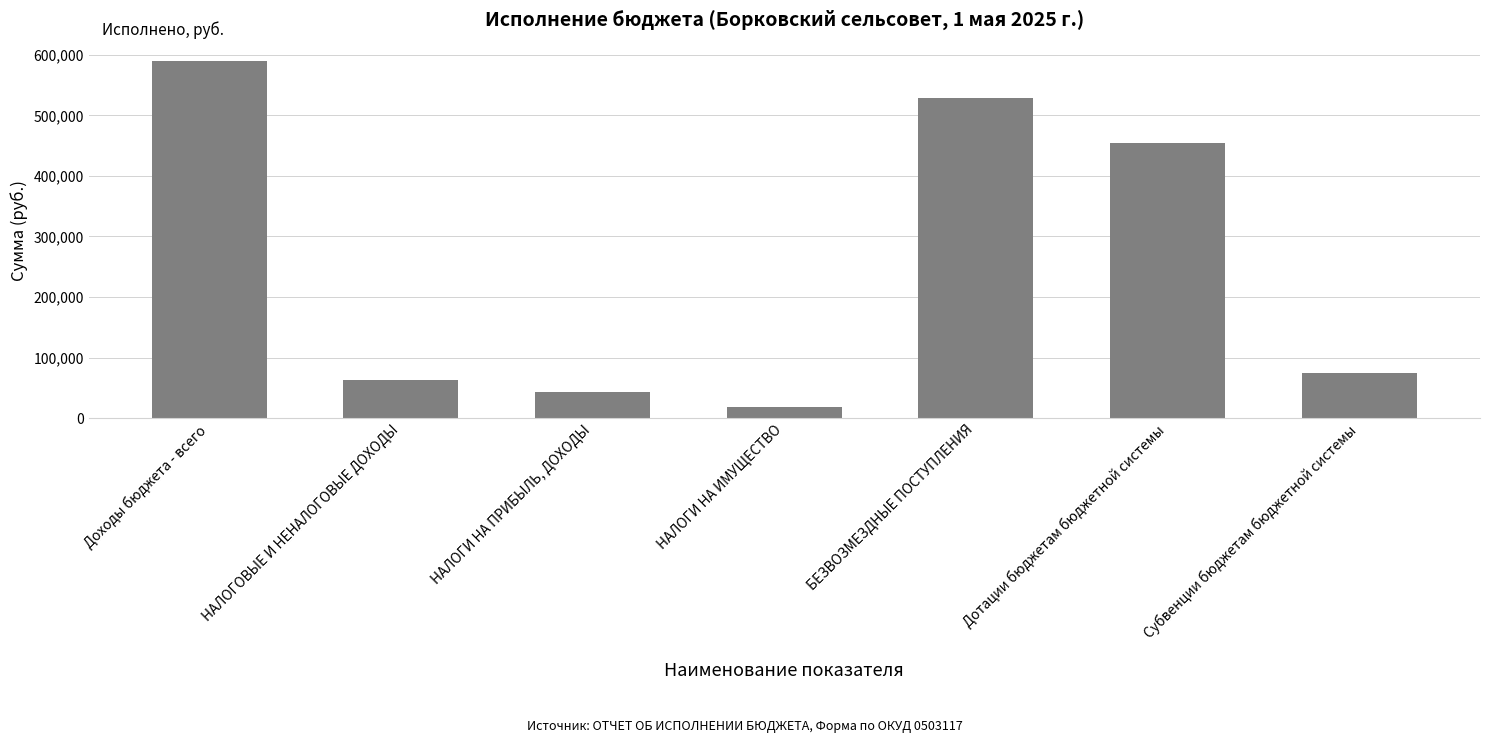

List the labels in order of value, largest first.

Доходы бюджета - всего, БЕЗВОЗМЕЗДНЫЕ ПОСТУПЛЕНИЯ, Дотации бюджетам бюджетной системы, Субвенции бюджетам бюджетной системы, НАЛОГОВЫЕ И НЕНАЛОГОВЫЕ ДОХОДЫ, НАЛОГИ НА ПРИБЫЛЬ, ДОХОДЫ, НАЛОГИ НА ИМУЩЕСТВО